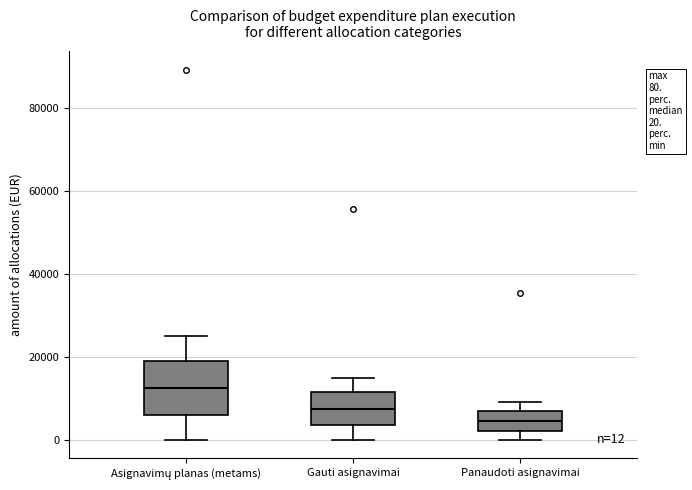

Which box has the lowest median line?

Panaudoti asignavimai